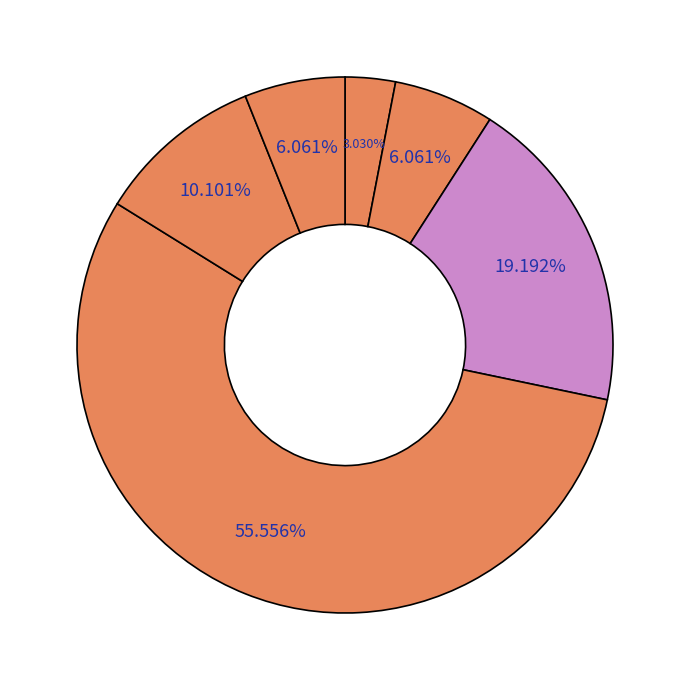

What portion of the pie excludes არ ვიცი/უარი პასუხზე?

93.9%